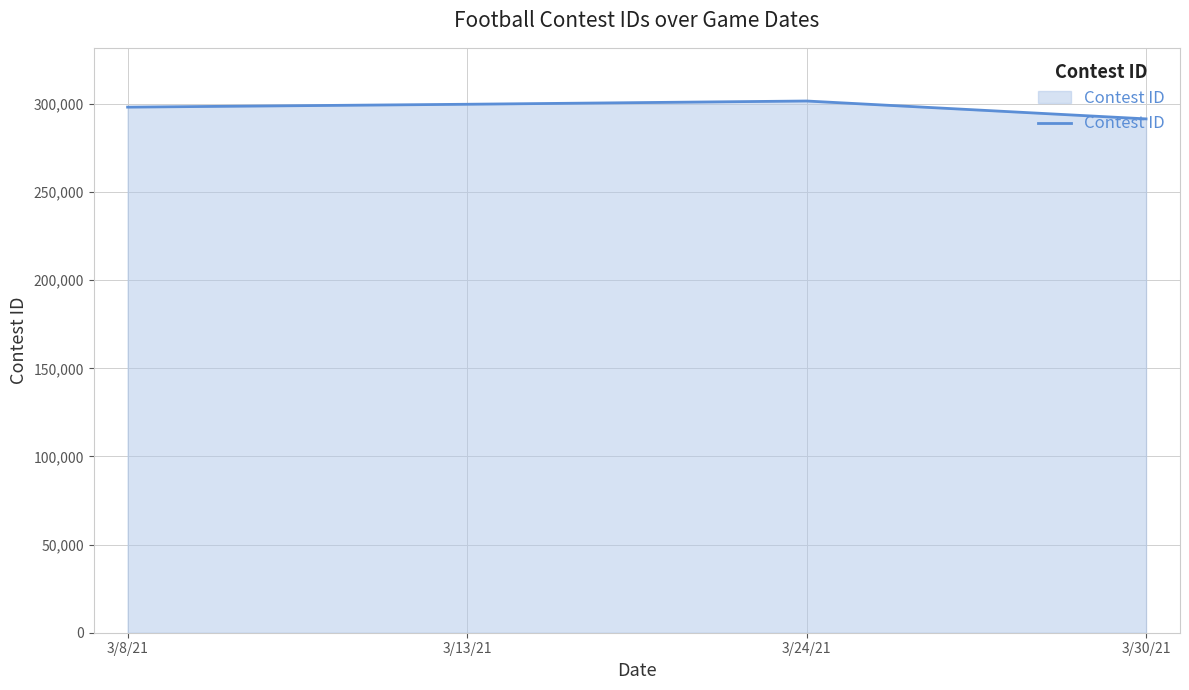

What is the greatest value displayed?

301709